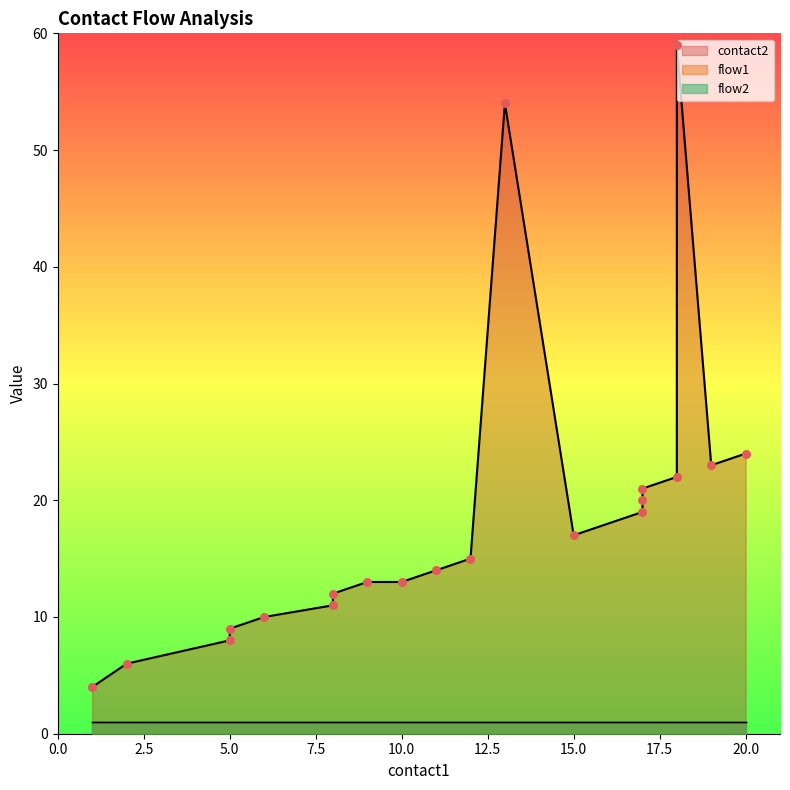

At which category is the sum across all series the highest?

18